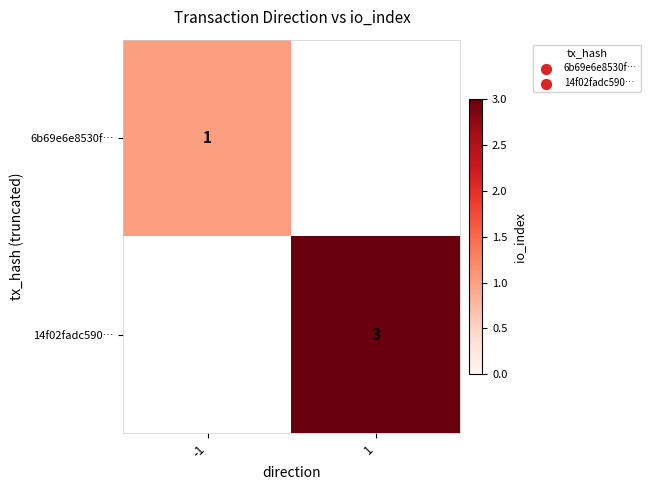

True or false: 6b69e6e8530f… has a value of 1 at -1.

True